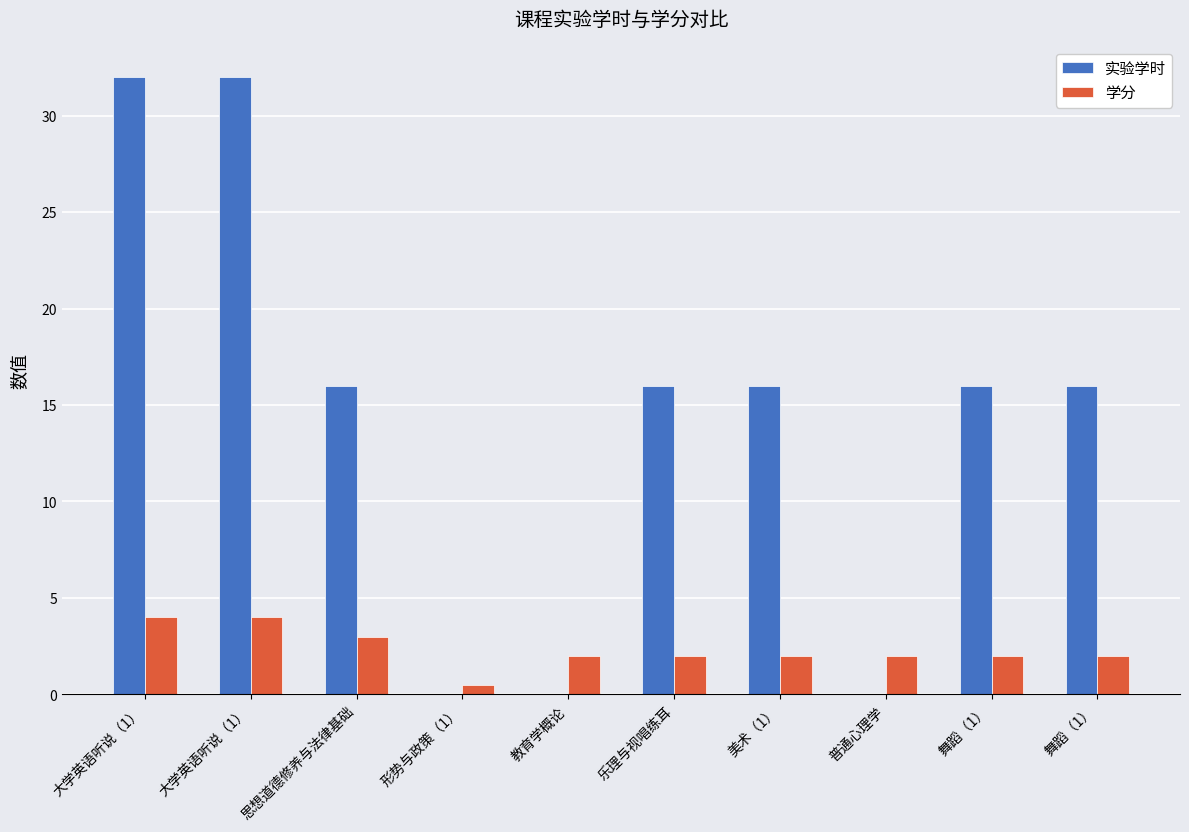

Rank the series at 教育学概论 from lowest to highest value.

实验学时, 学分